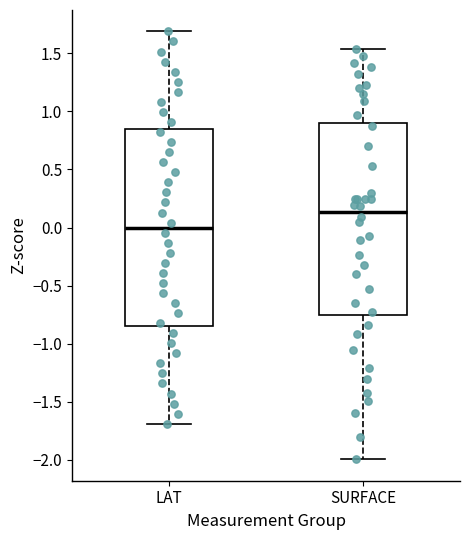

Which box has the lowest median line?

LAT